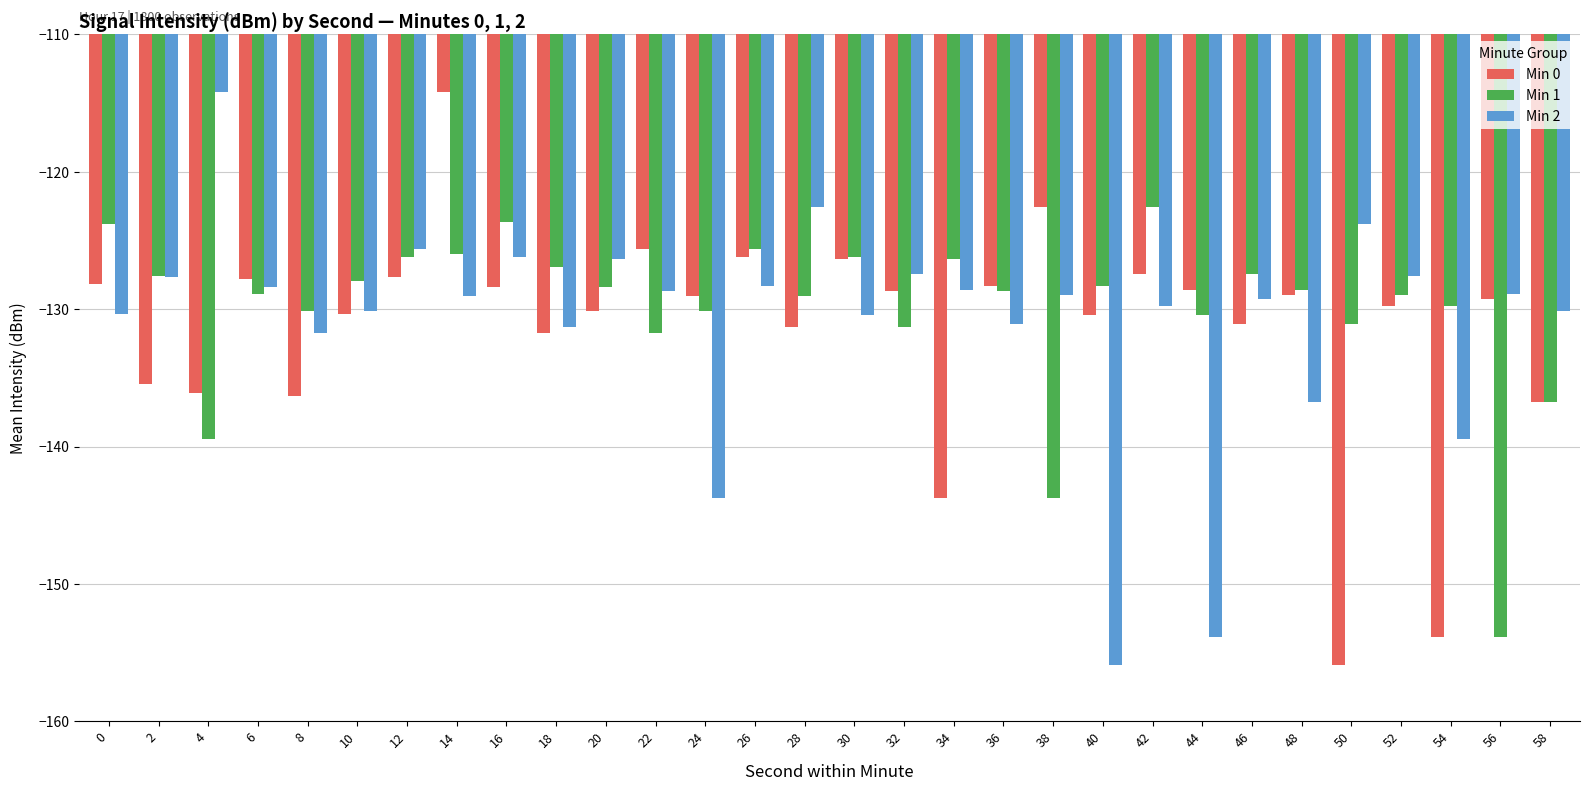

What is the spread (max minus min) of values at 28?

8.8